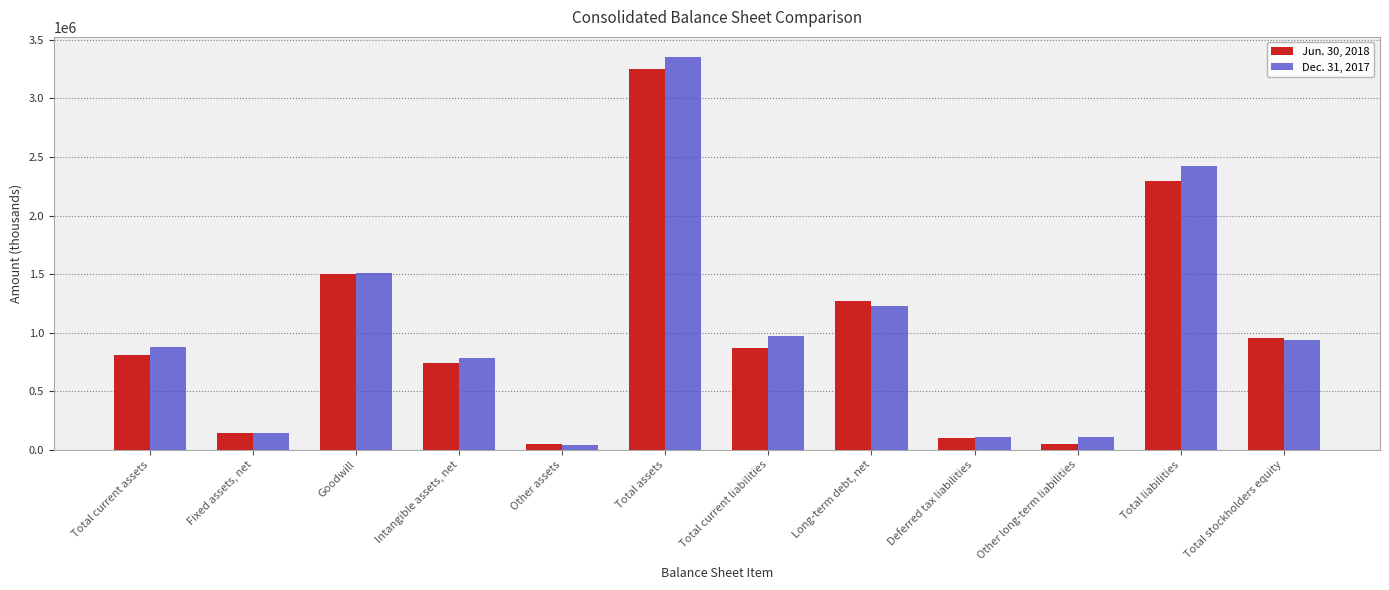

Is the value of Dec. 31, 2017 at Total liabilities greater than the value of Jun. 30, 2018 at Total current liabilities?

Yes